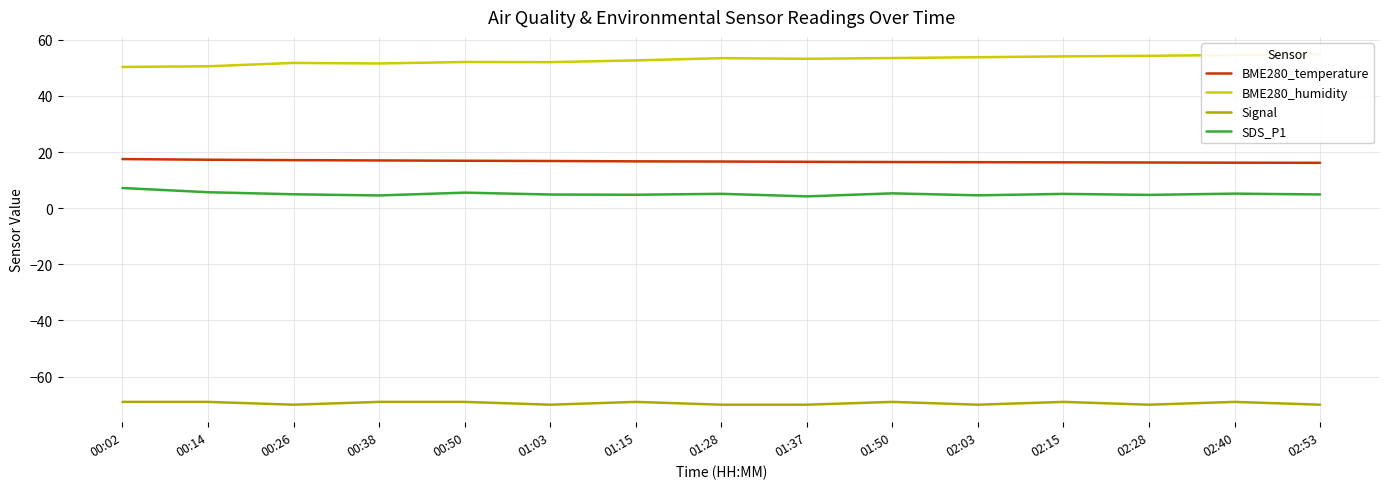

At which label is SDS_P1 closest to 5?

00:26